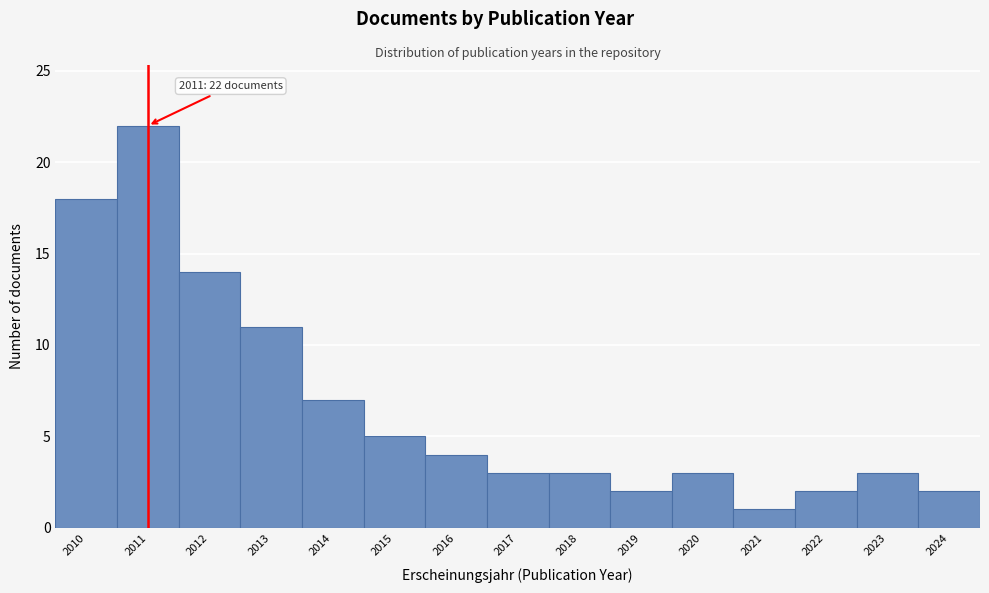

Reading right to left, what are all the values shown in this chart?

2	3	2	1	3	2	3	3	4	5	7	11	14	22	18